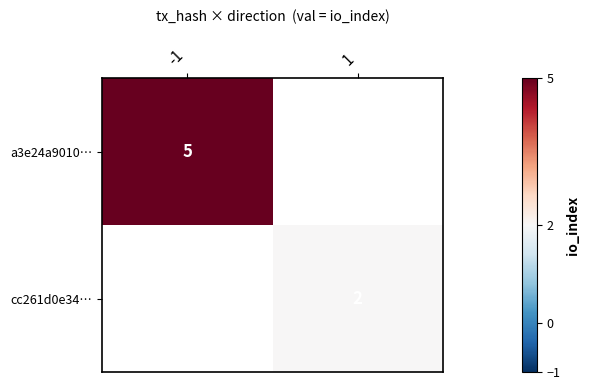

The a3e24a9010… series shows 5 at -1. True or false?

True